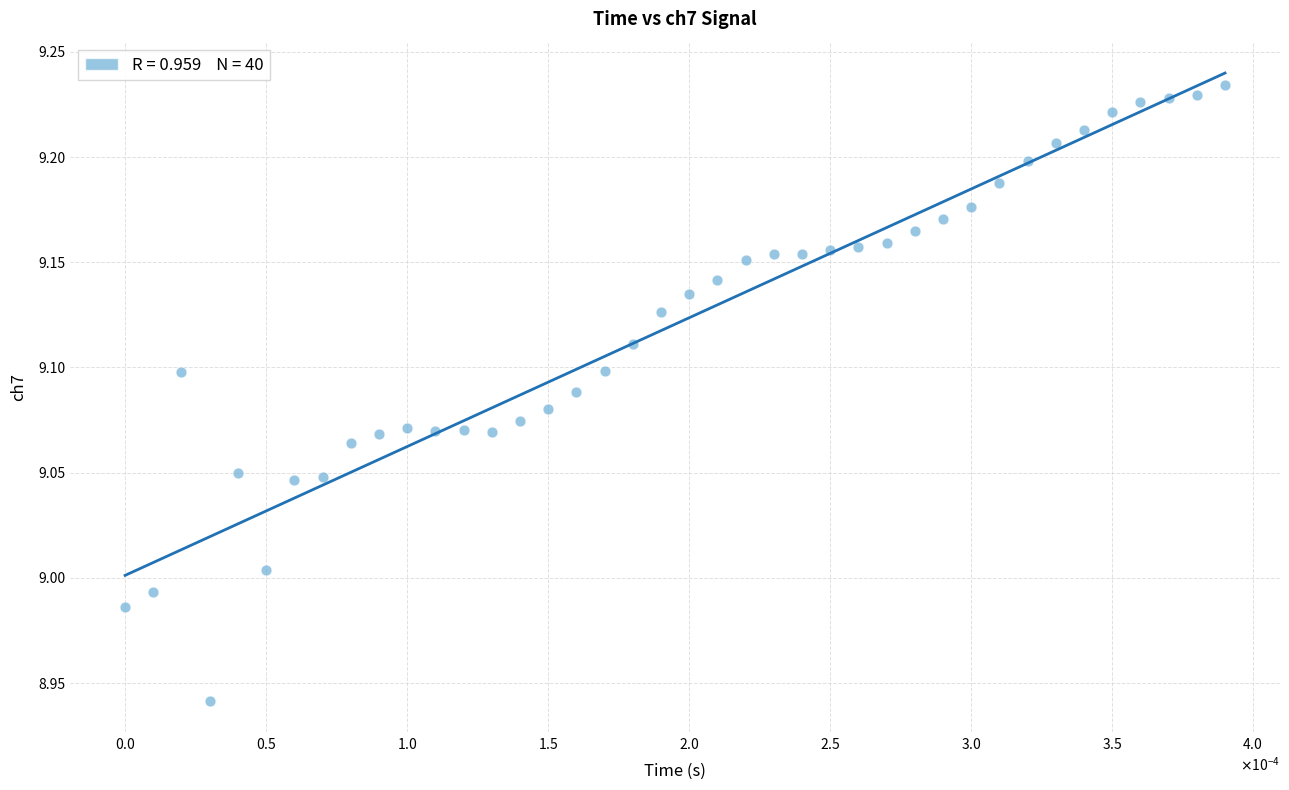

What is the range of Y values (max minus min)?

0.3